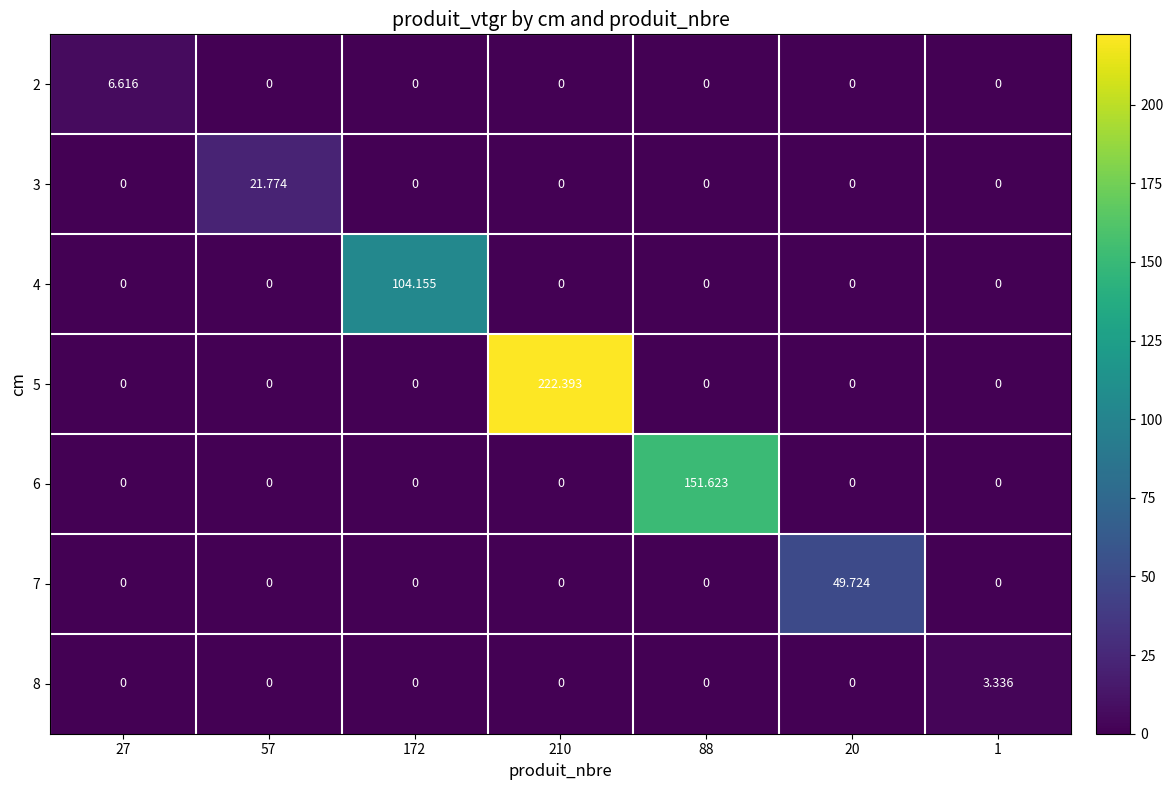

What is the spread (max minus min) of values at 88?

151.6